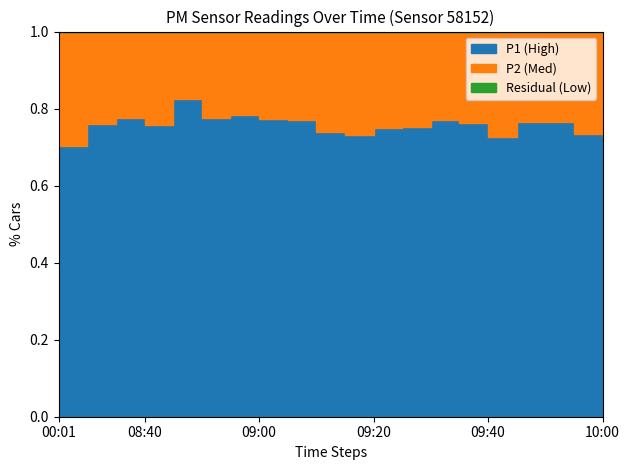

How many lines are shown in the chart?

2